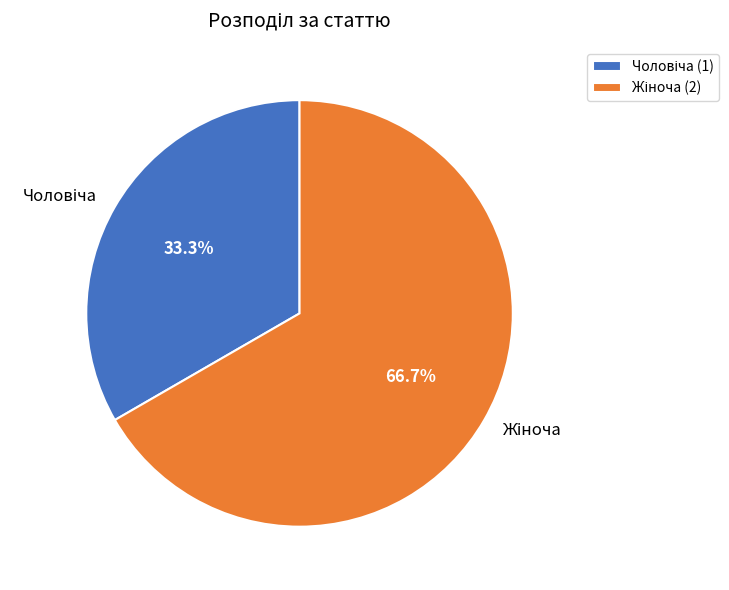

Does any single category account for the majority?

Yes